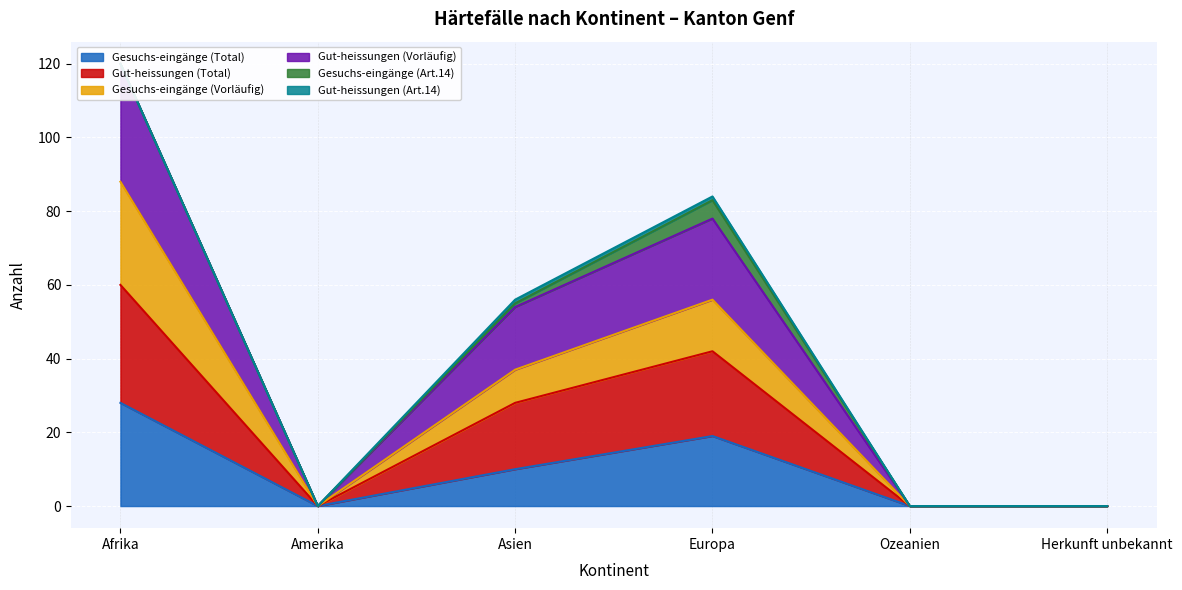

Rank the categories by Gut-heissungen (Total) value from highest to lowest.

Afrika, Europa, Asien, Amerika, Ozeanien, Herkunft unbekannt